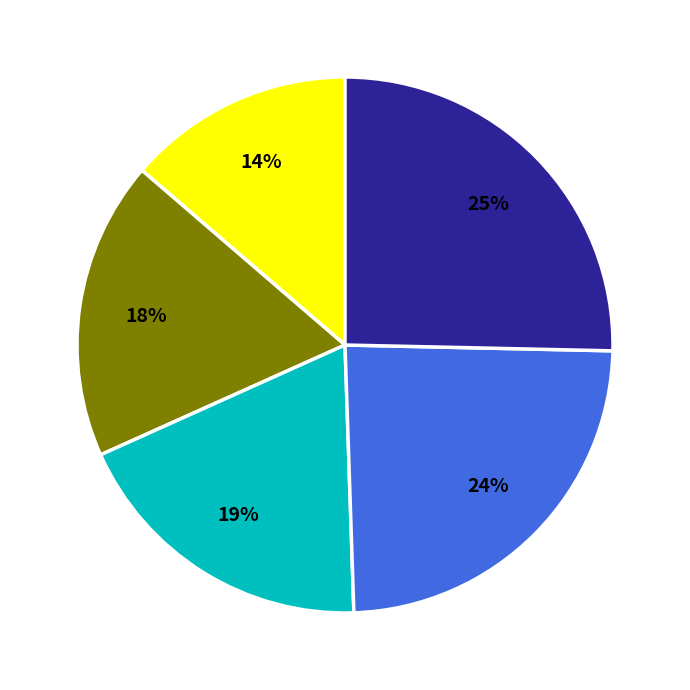

Is there a majority slice in this chart?

No